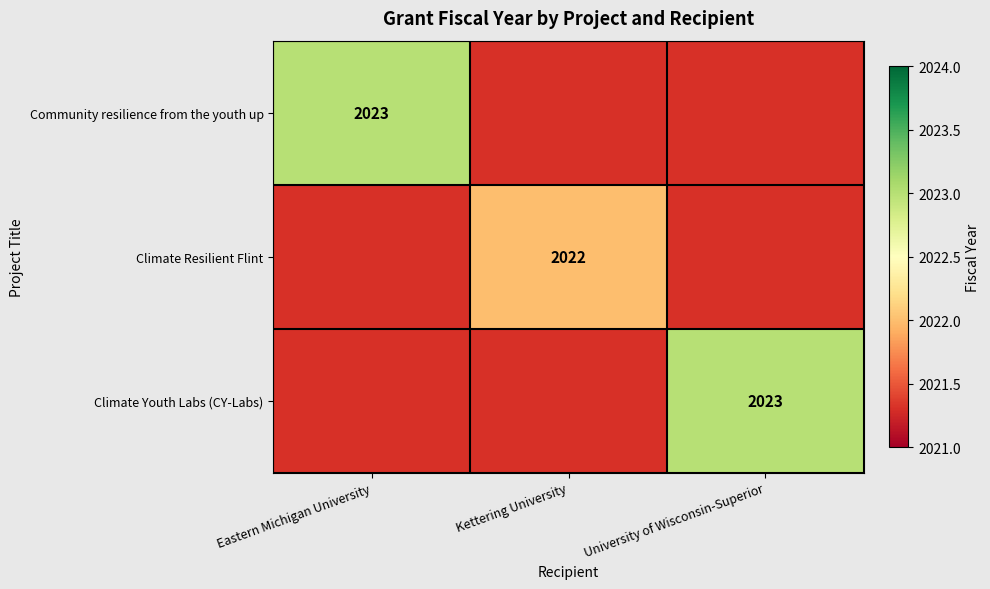

The Climate Youth Labs (CY-Labs) series shows 1107 at University of Wisconsin-Superior. True or false?

False